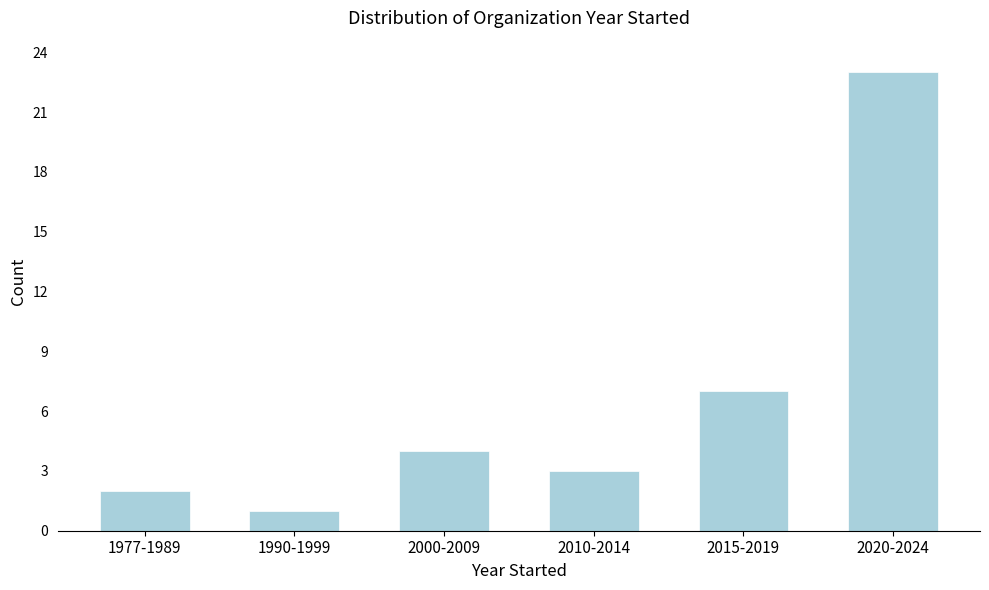

Reading right to left, transcribe all the data shown in this chart.

2020-2024=23	2015-2019=7	2010-2014=3	2000-2009=4	1990-1999=1	1977-1989=2